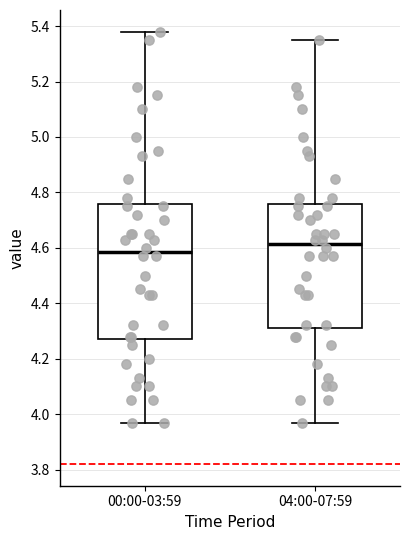

Which box is the tallest, from its lower edge to its upper edge?

00:00-03:59